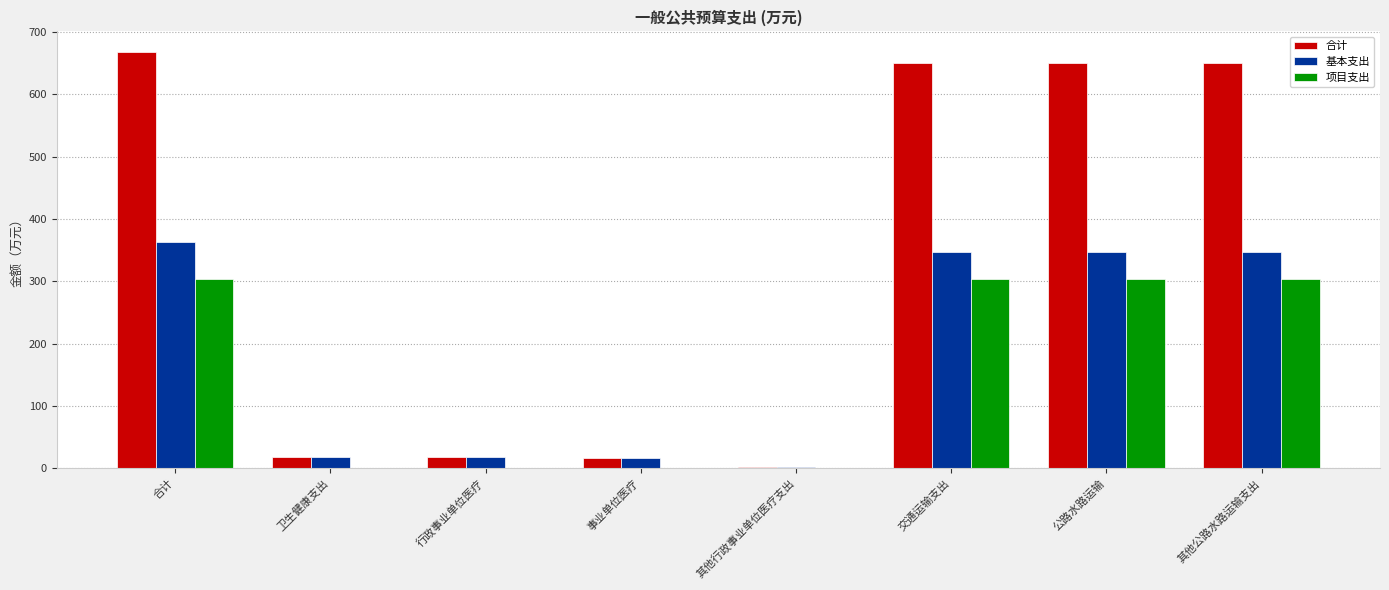

The 项目支出 series shows 0.0 at 其他行政事业单位医疗支出. True or false?

True